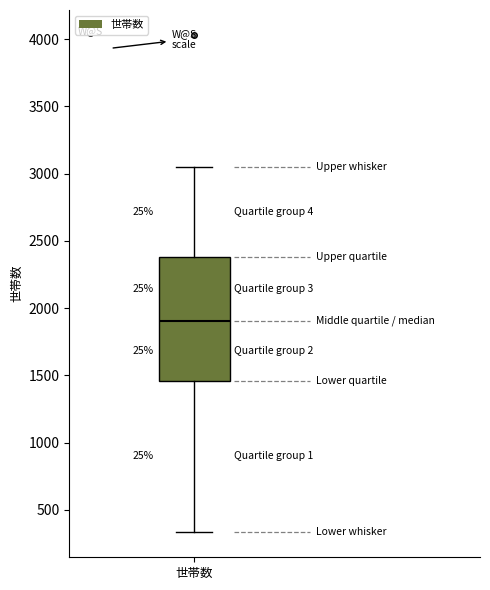

Where does the lower whisker of the box for 世帯数 end on the y-axis? The values are not printed on the chart, so give them approximately, as read against the axis.

350